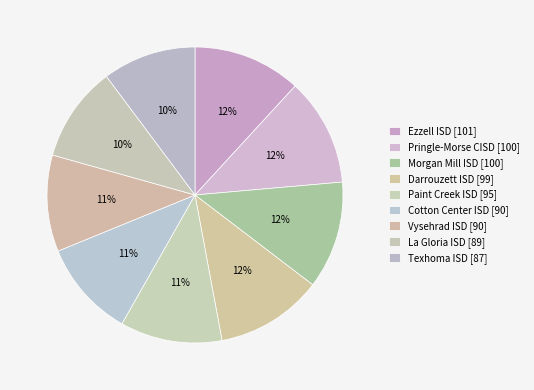

How many segments does this pie chart have?

9